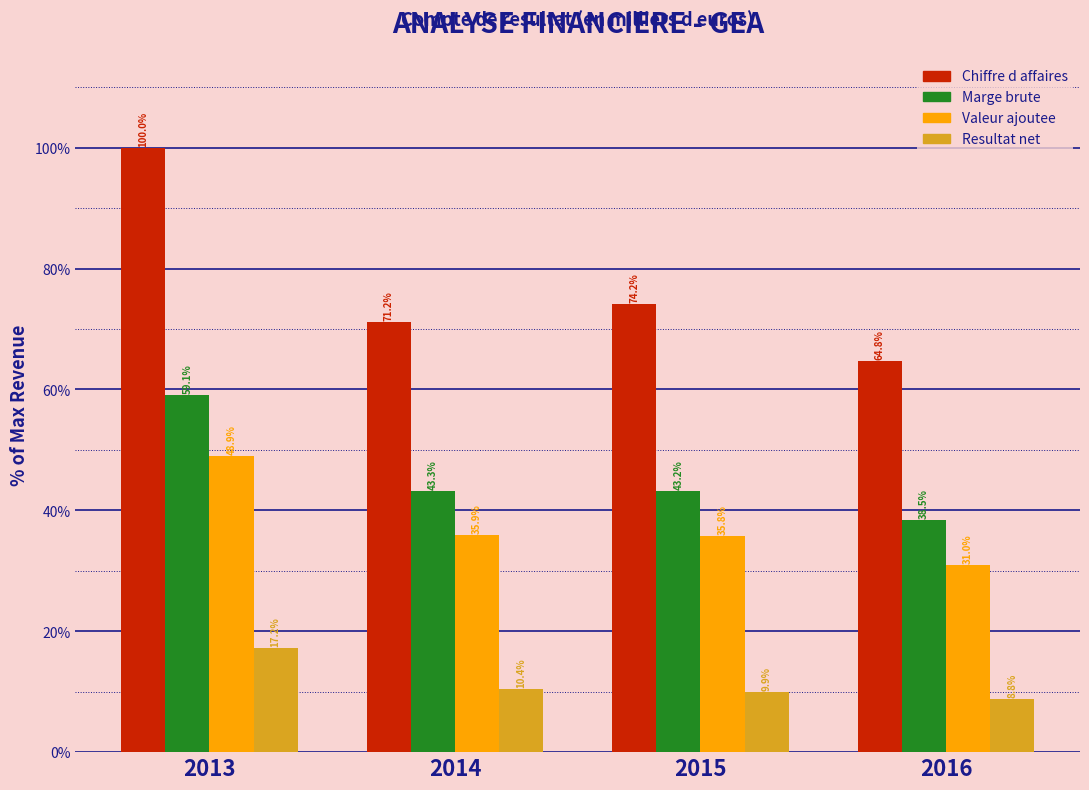

Reading right to left, what are all the values shown in this chart?

Chiffre d affaires: 64.8	74.2	71.2	100.0
Marge brute: 38.5	43.2	43.3	59.1
Valeur ajoutee: 31.0	35.8	35.9	48.9
Resultat net: 8.8	9.9	10.4	17.2